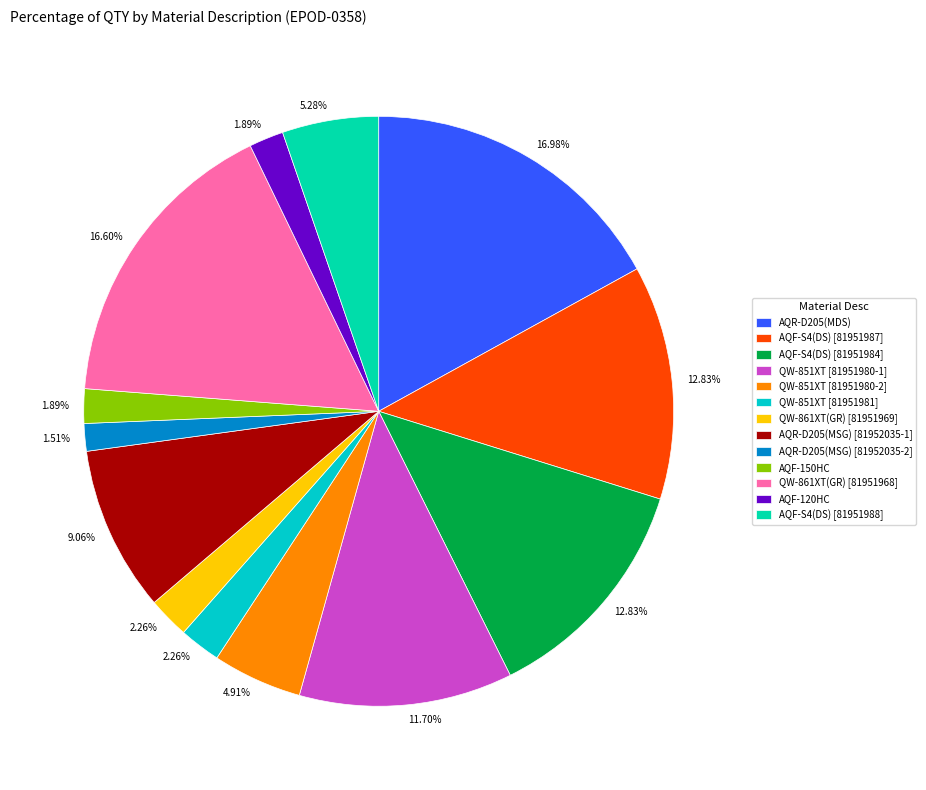

How many slices are in this pie chart?

13